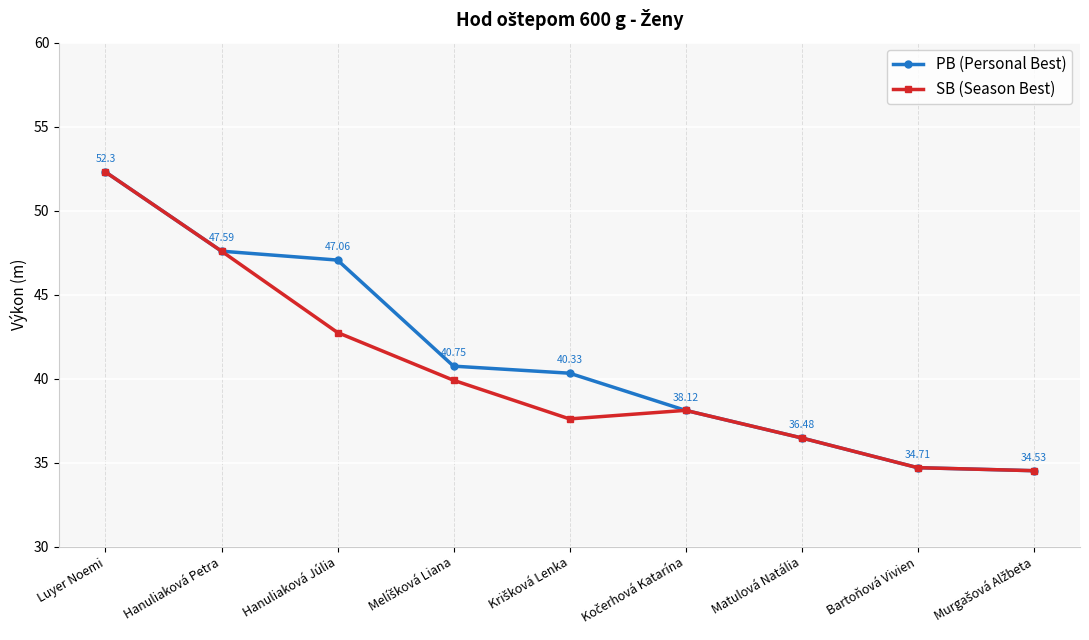

At which label does PB (Personal Best) first exceed 40?

Luyer Noemi